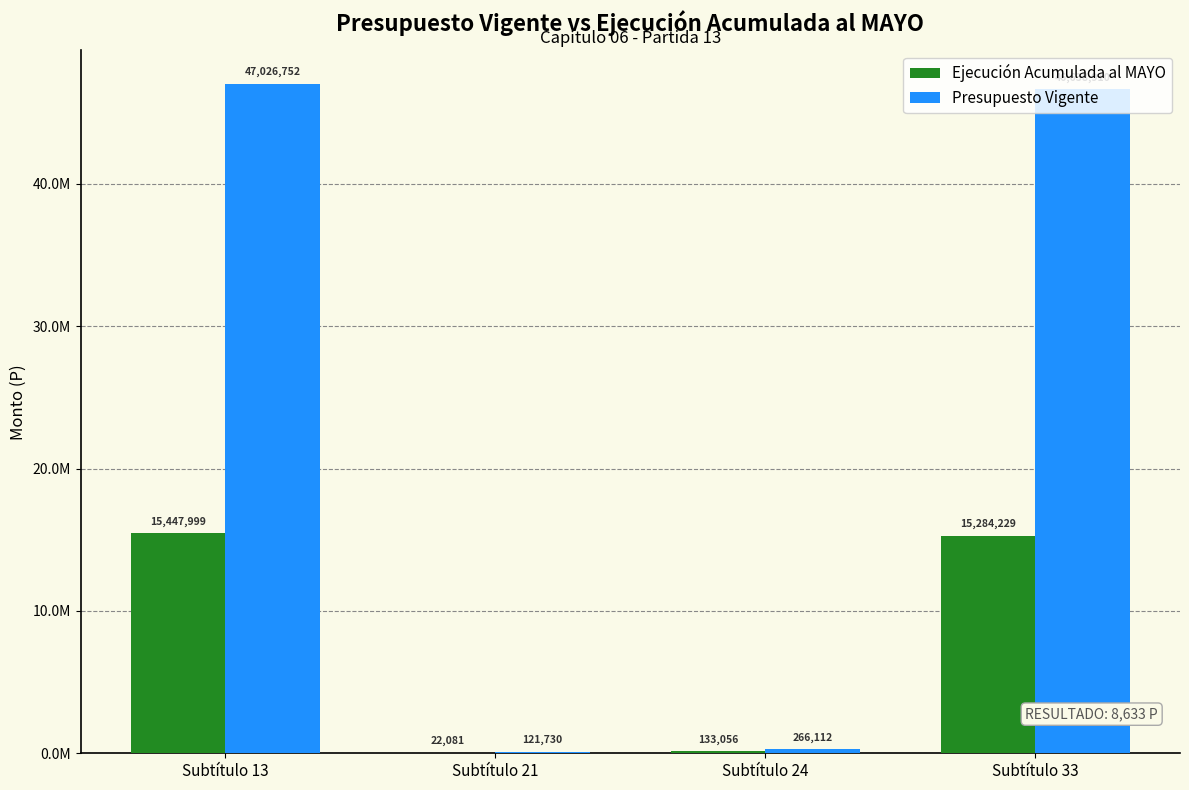

Which category has the highest value in the Ejecución Acumulada al MAYO series?

Subtítulo 13